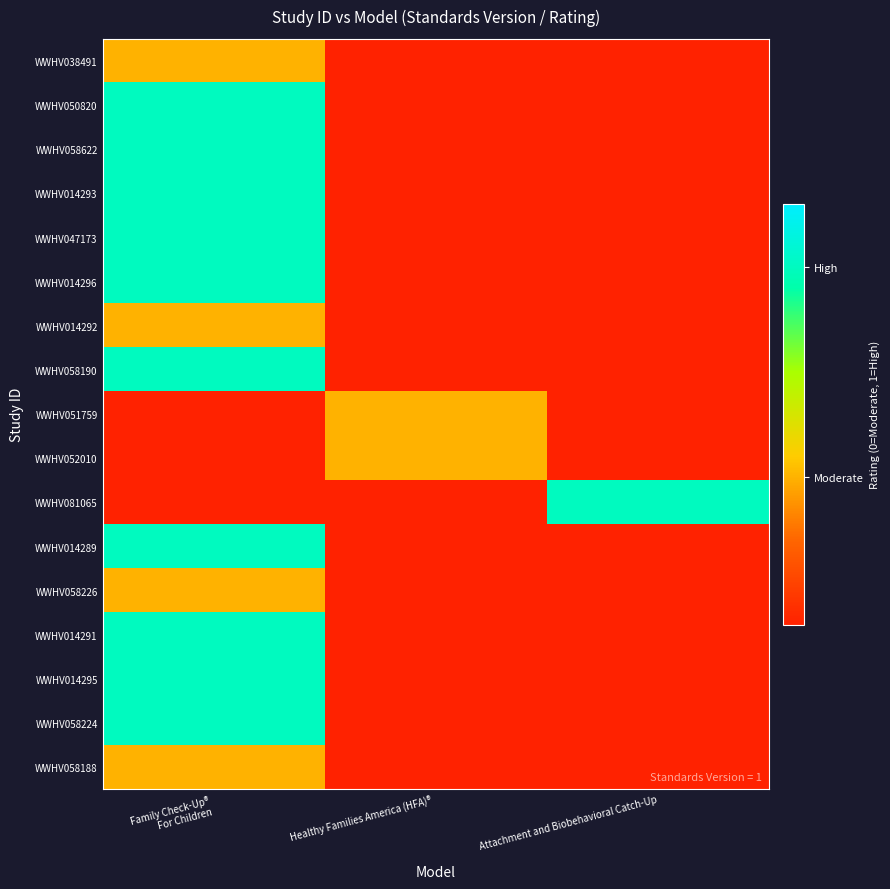

At Family Check-Up® For Children, list the series in order from largest to smallest.

WWHV050820, WWHV058622, WWHV014293, WWHV047173, WWHV014296, WWHV058190, WWHV014289, WWHV014291, WWHV014295, WWHV058224, WWHV038491, WWHV014292, WWHV058226, WWHV058188, WWHV051759, WWHV052010, WWHV081065